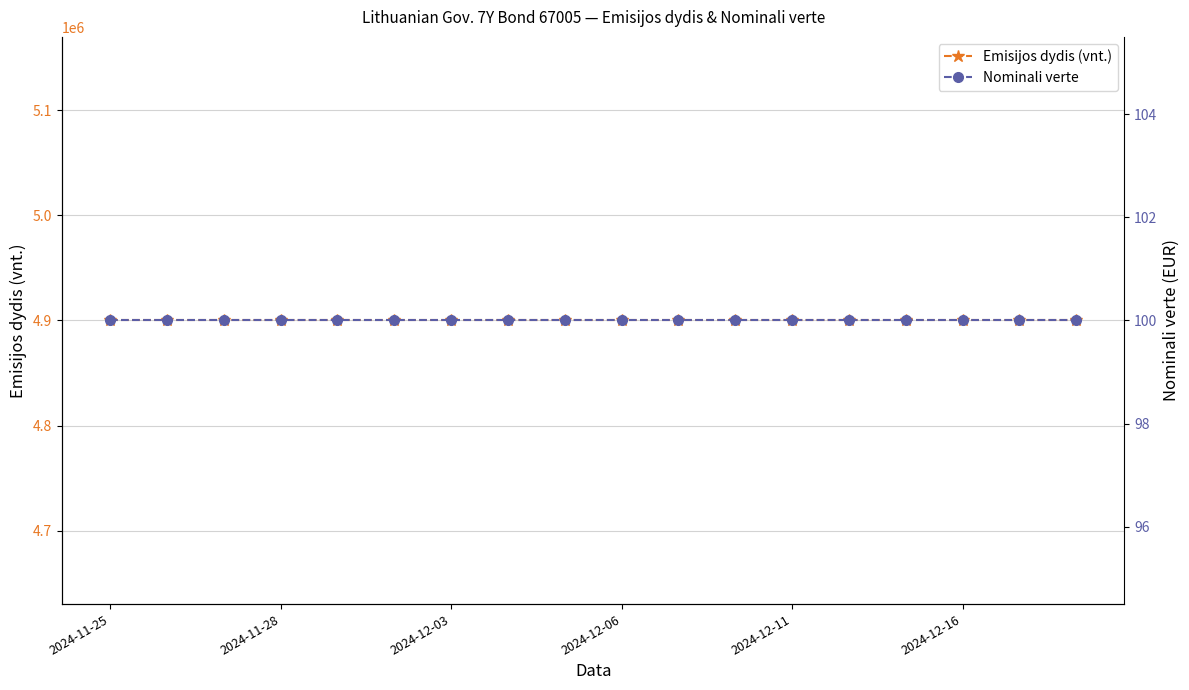

The Nominali verte series shows 65 at 14. True or false?

False